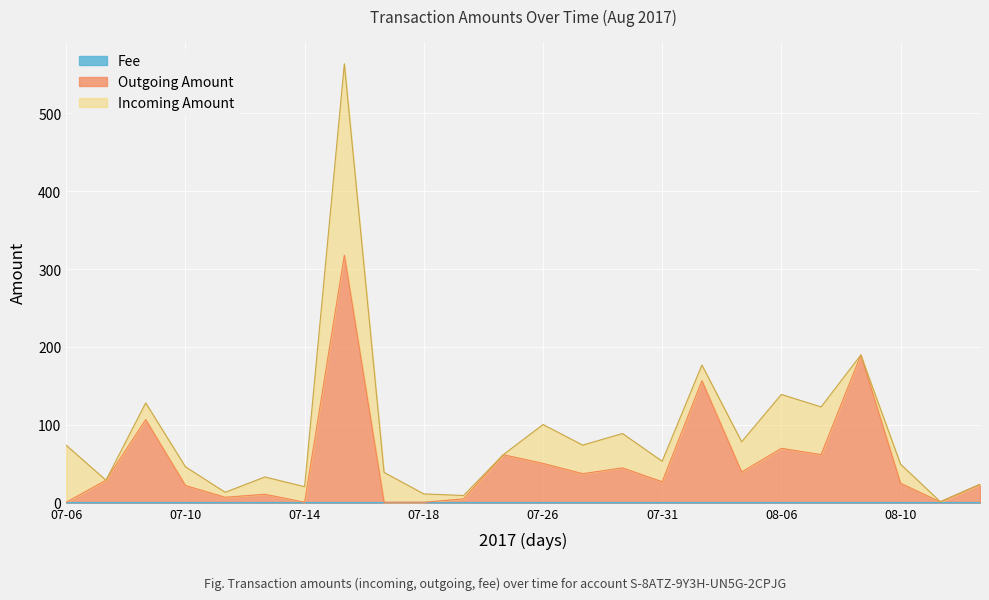

True or false: Outgoing Amount has a value of 4.3 at 2017-07-21.

True